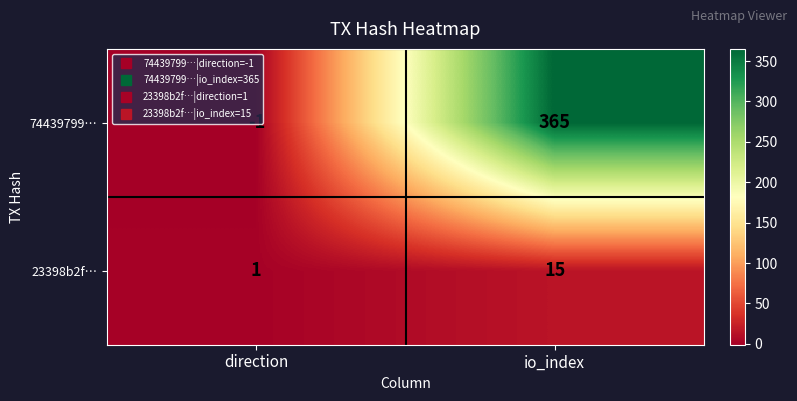

What is the difference between the maximum and minimum values in the 74439799… series?

366